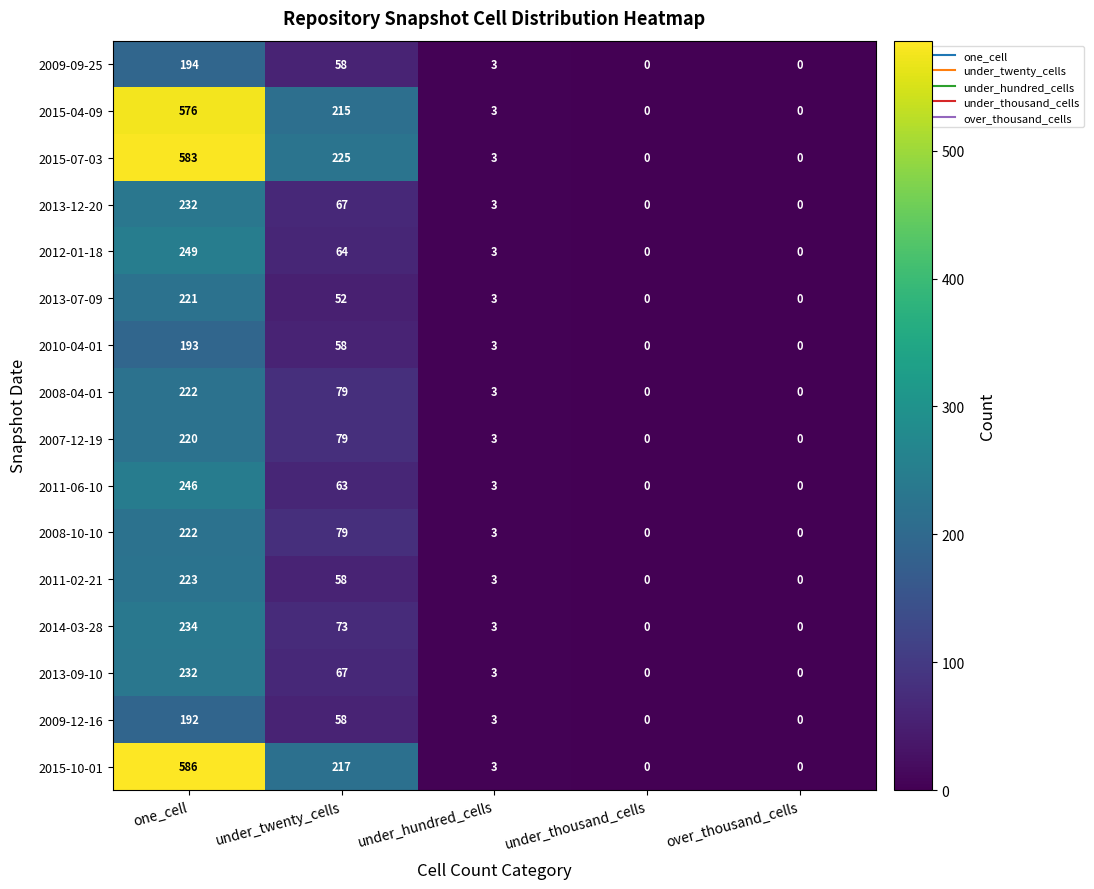

What value does the 2009-09-25 series have at under_twenty_cells, to the nearest 10?

60